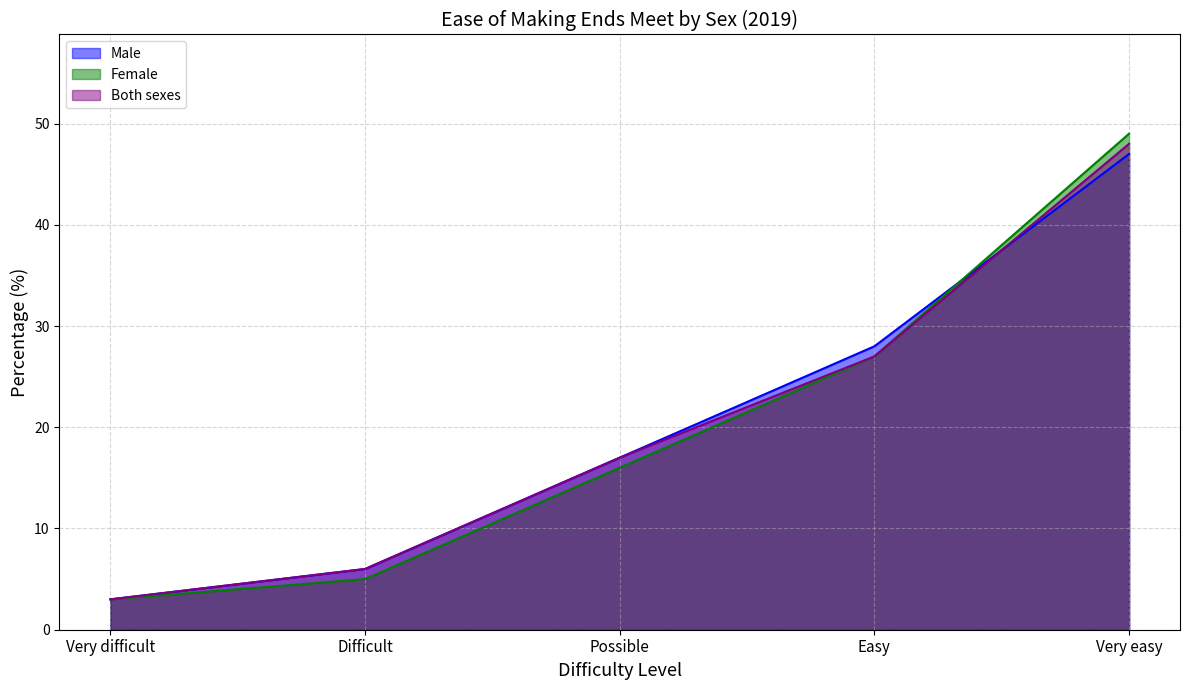

Between Possible and Easy, which series saw the biggest shift?

Male